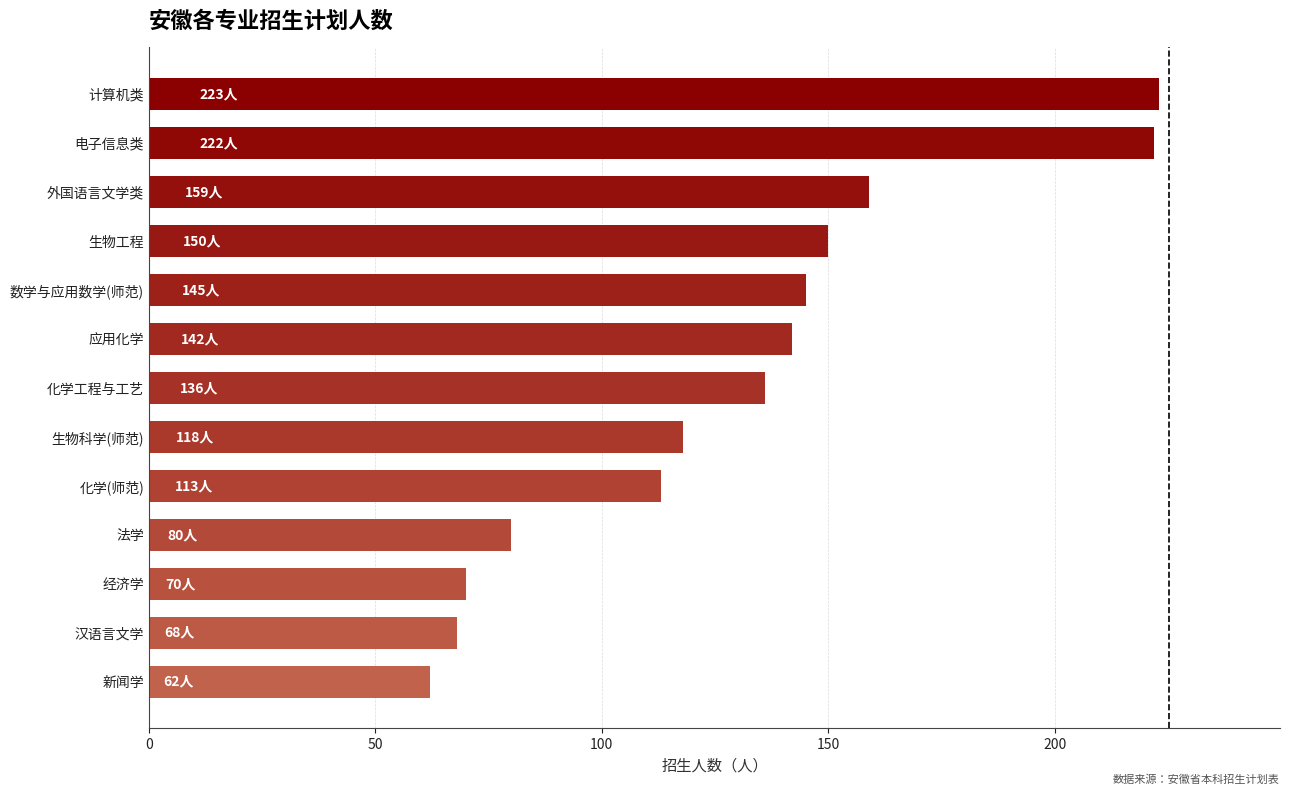

What is the change in value from 汉语言文学 to 生物工程?

+82